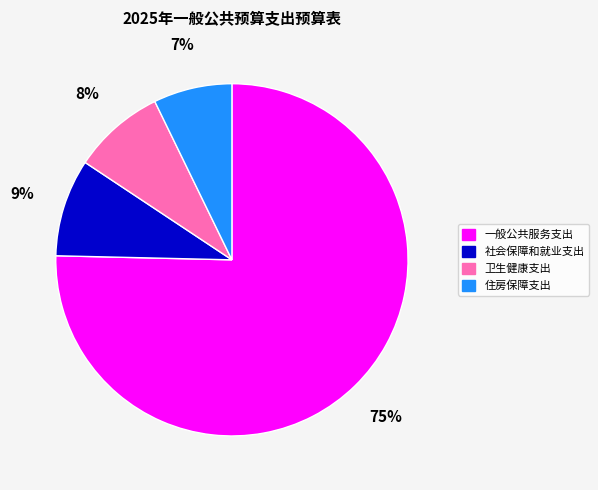

Approximately how many times larger is the value at 社会保障和就业支出 compared to 卫生健康支出?

1.1